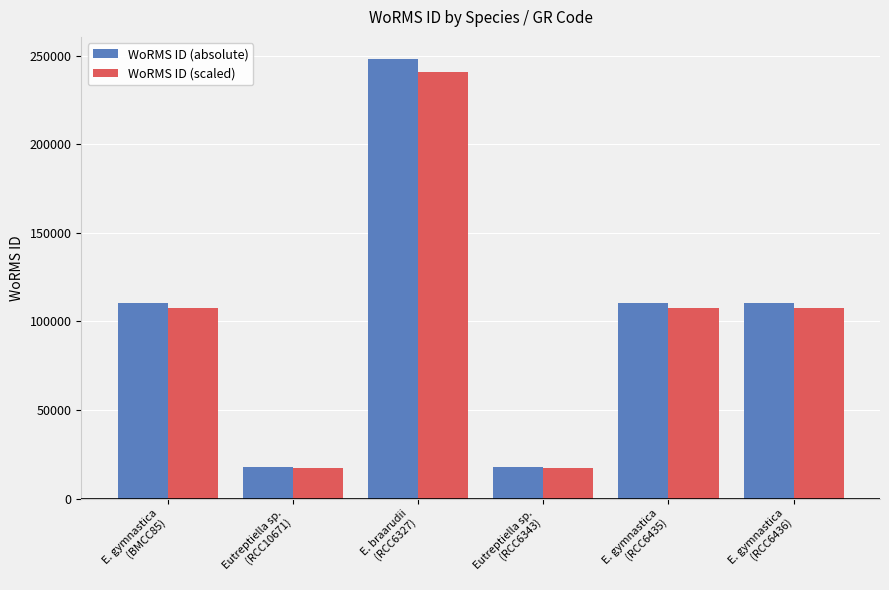

Between E. braarudii
(RCC6327) and E. gymnastica
(RCC6436), which series saw the biggest shift?

WoRMS ID (absolute)